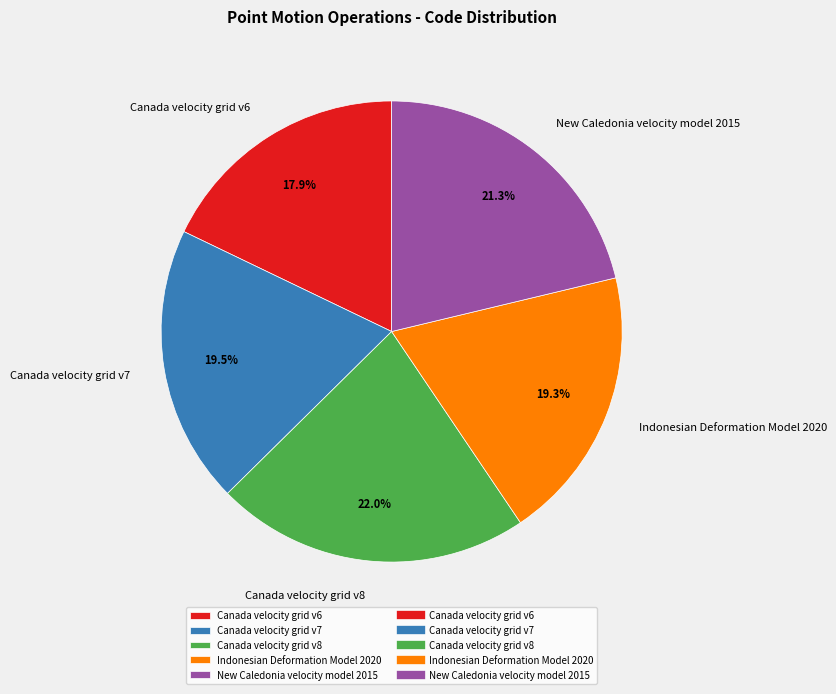

What percentage is the Indonesian Deformation Model 2020 slice, to the nearest percent?

19%